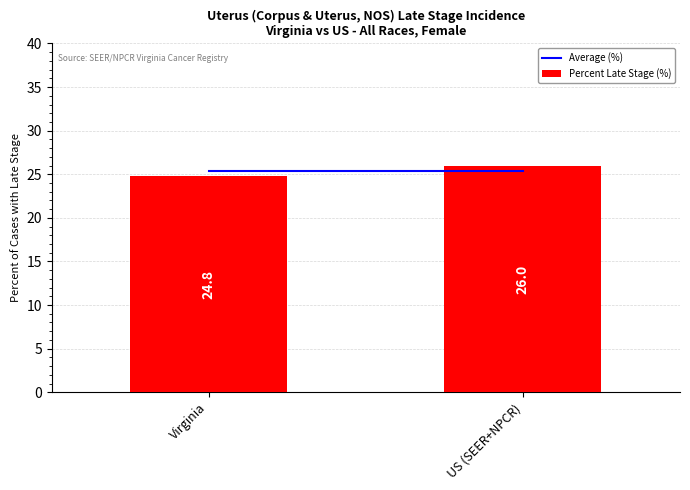

Between Virginia and US (SEER+NPCR), which is larger?

US (SEER+NPCR)